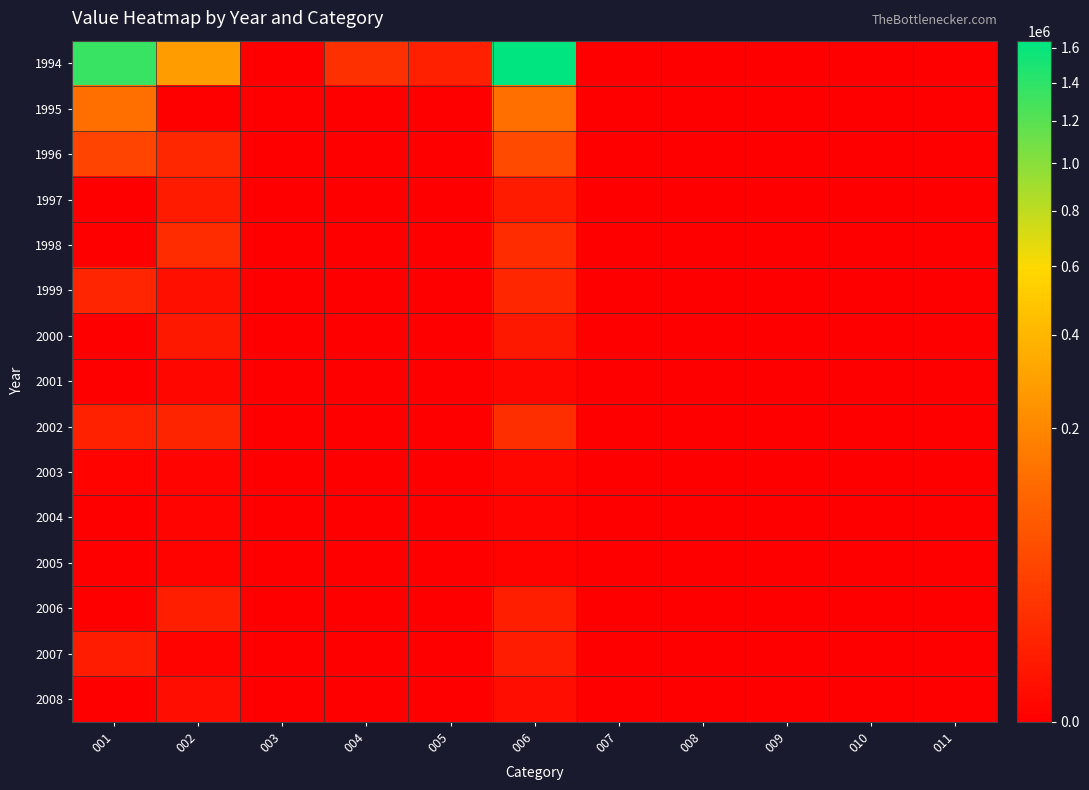

Which has a higher value, 003 or 001?

001